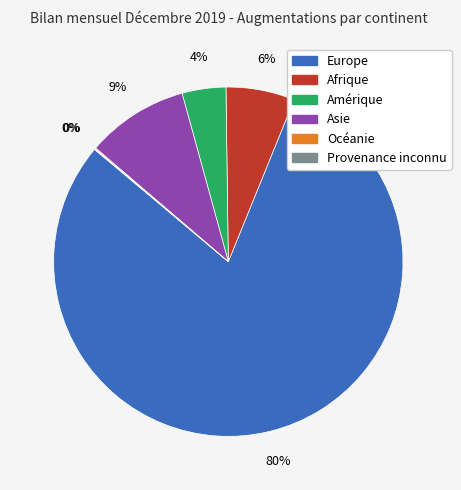

Which slice is the largest?

Europe